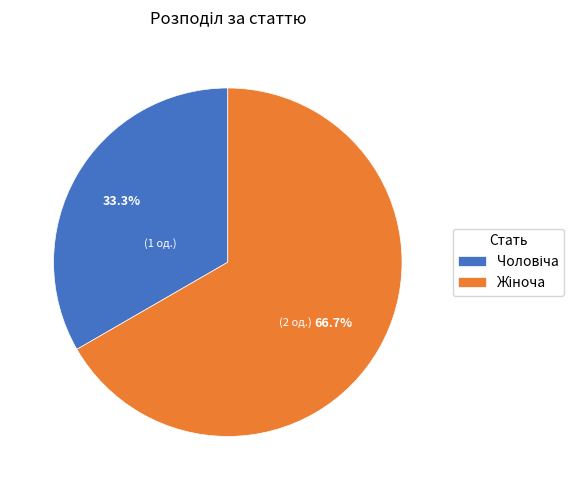

Is there any slice that represents more than half of the pie?

Yes